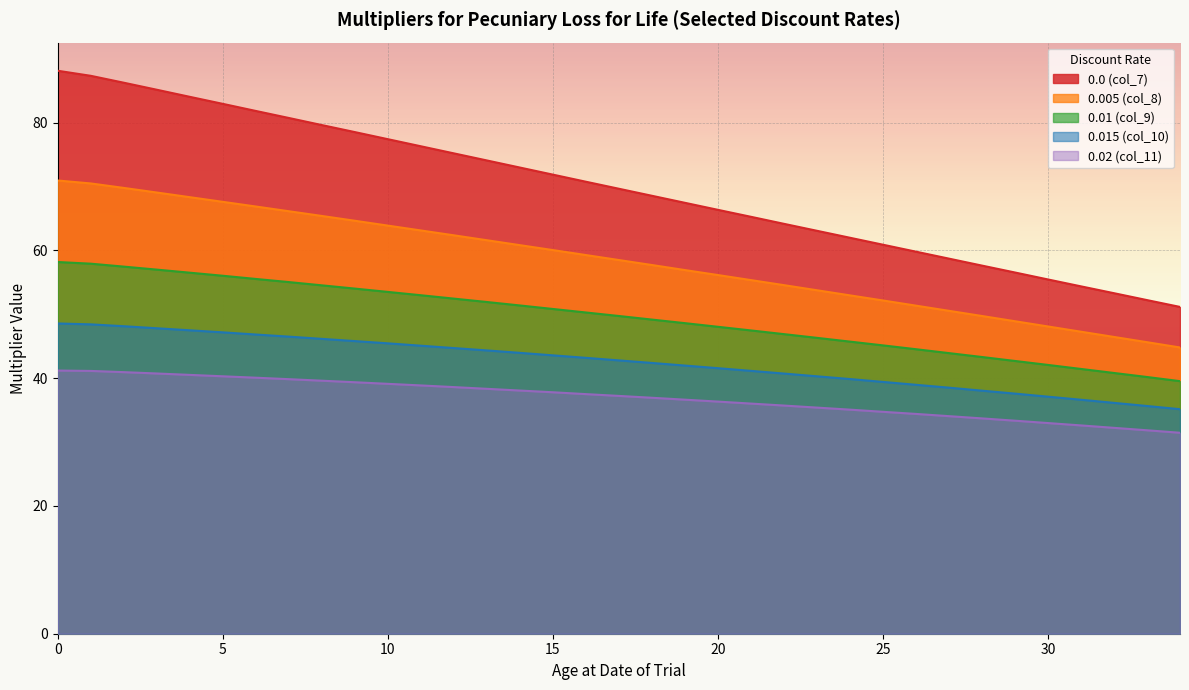

The 0.005 (col_8) series shows 71.0 at 0. True or false?

True